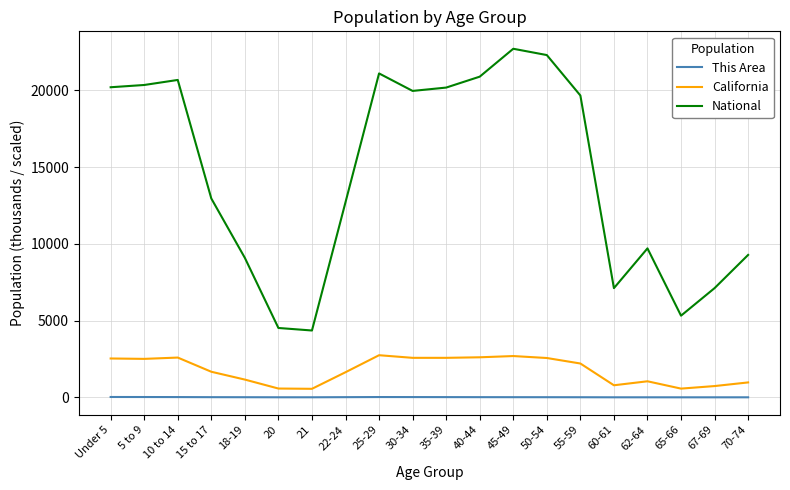

Does the chart display data point markers on the line(s)?

No